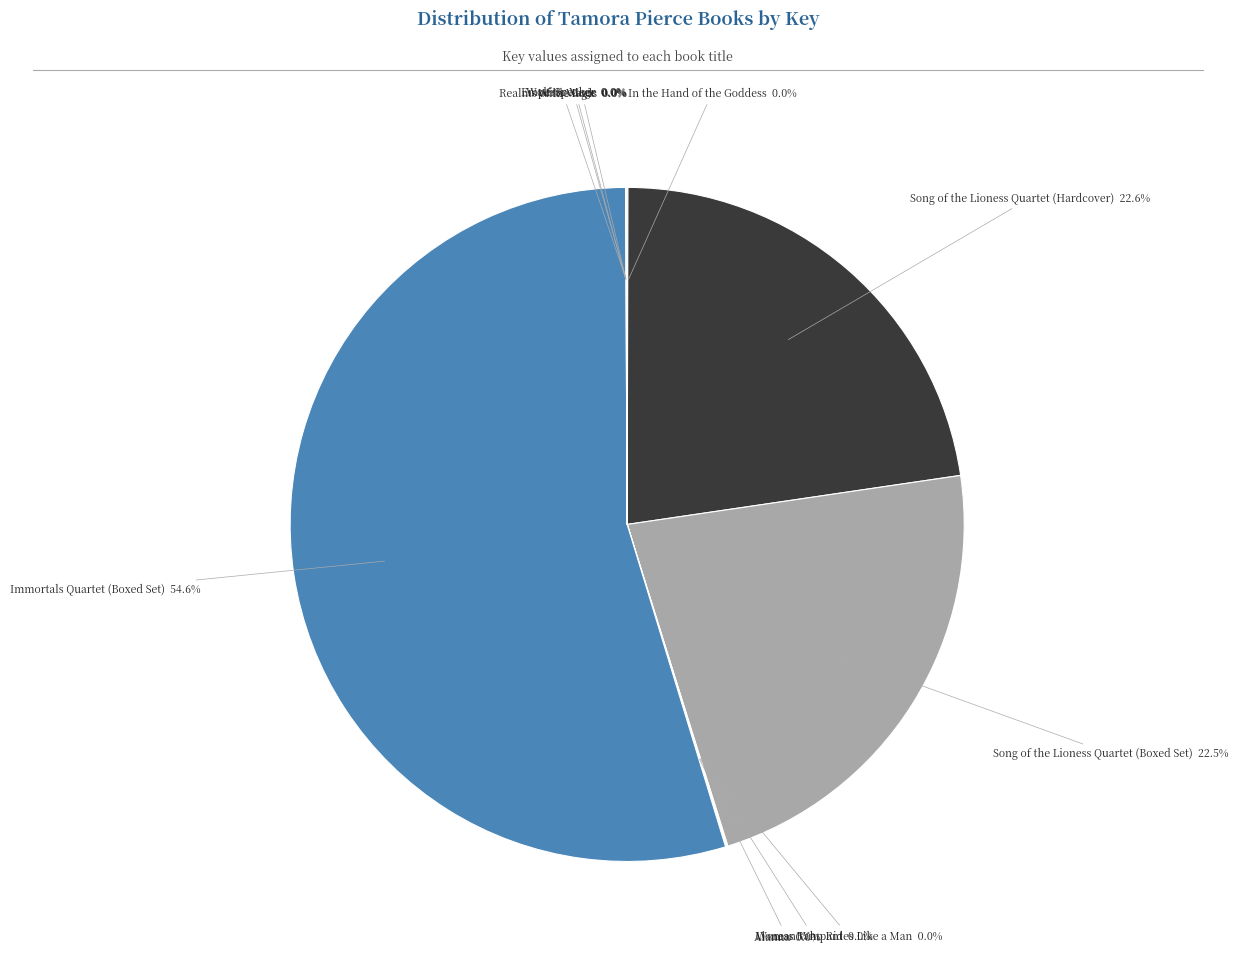

How many slices are in this pie chart?

11